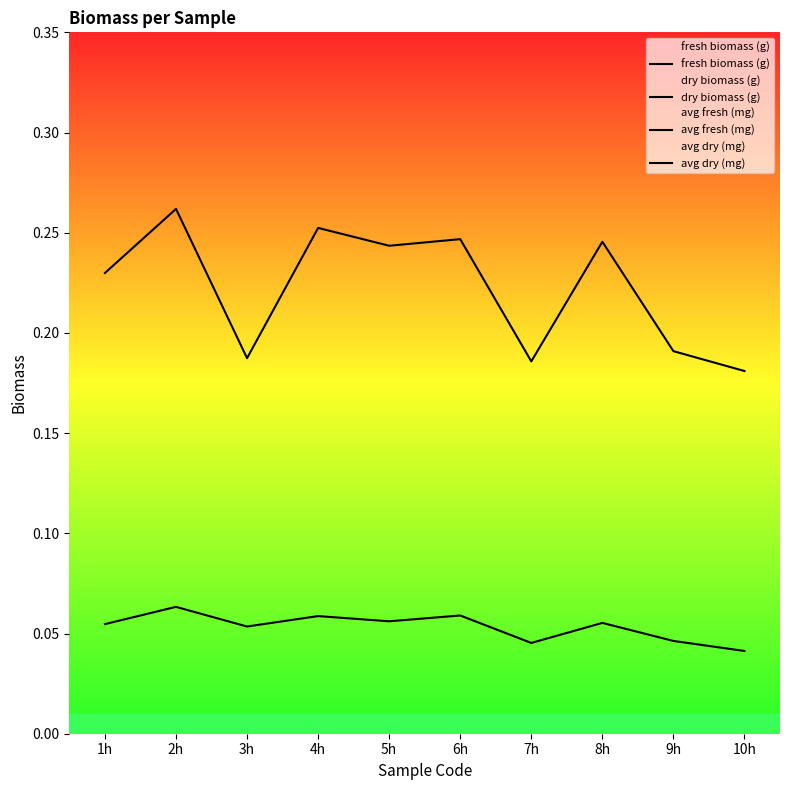

True or false: dry biomass (g) and avg dry (mg) cross at least once.

False